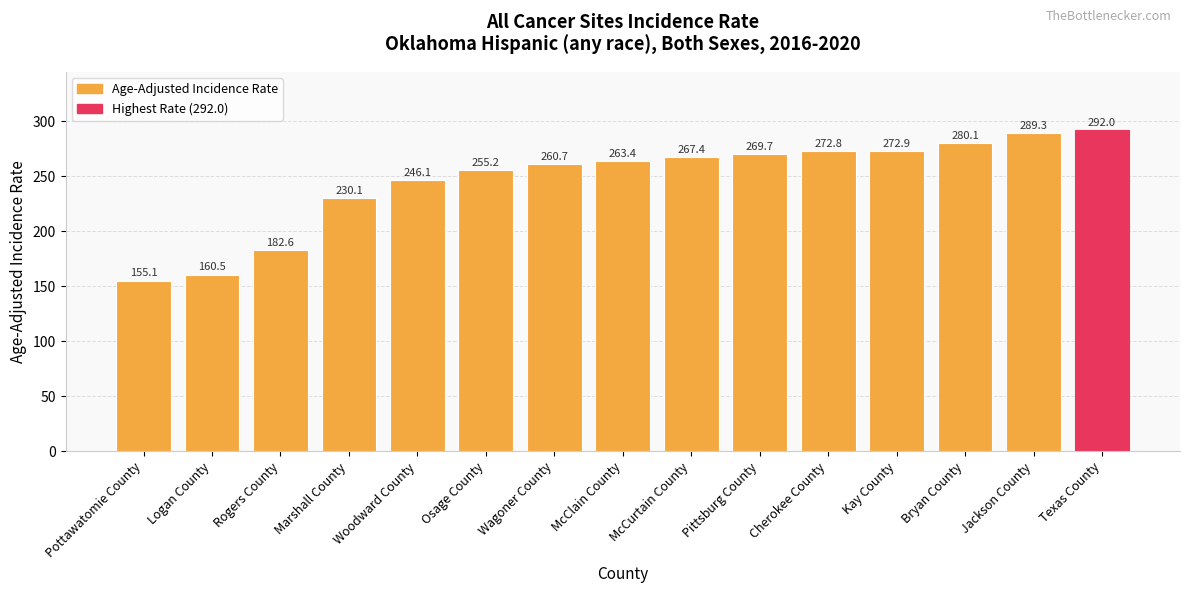

Are the bars horizontal?

No